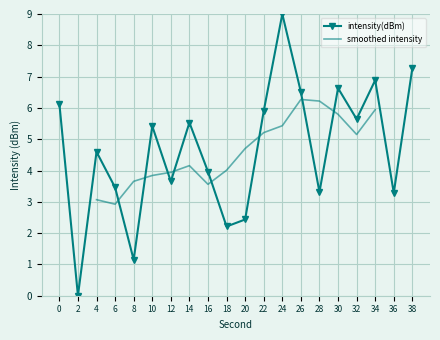

True or false: there are more than 1 points higher than both neighbors.

True